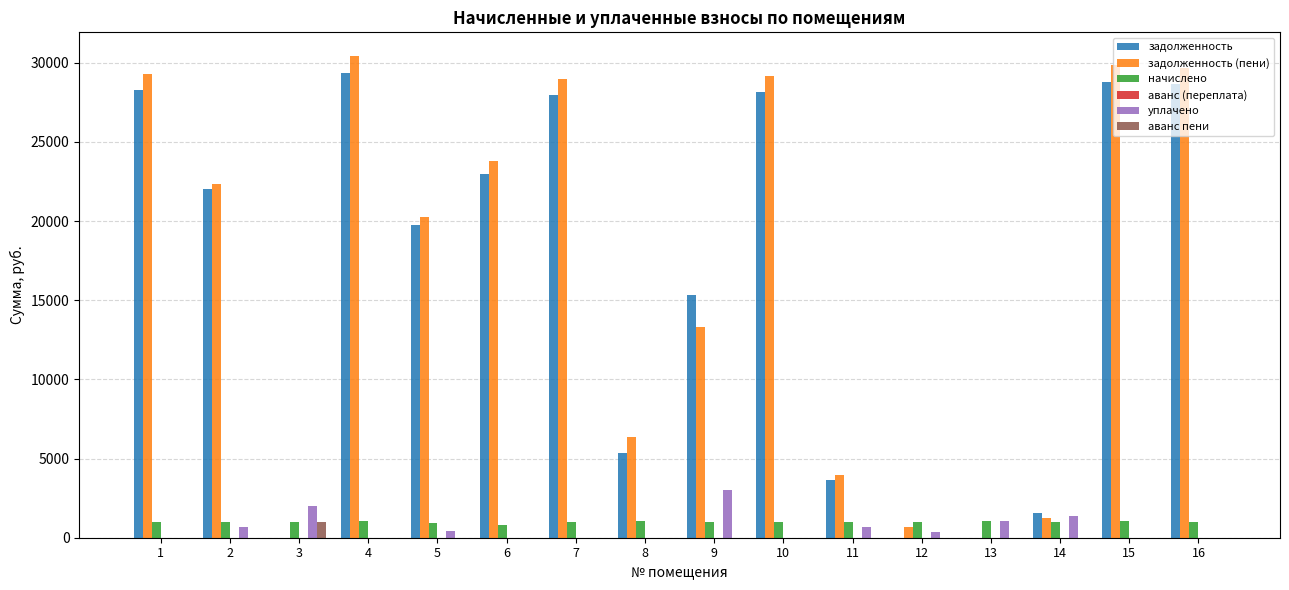

Which series has the largest total across all categories?

задолженность (пени)